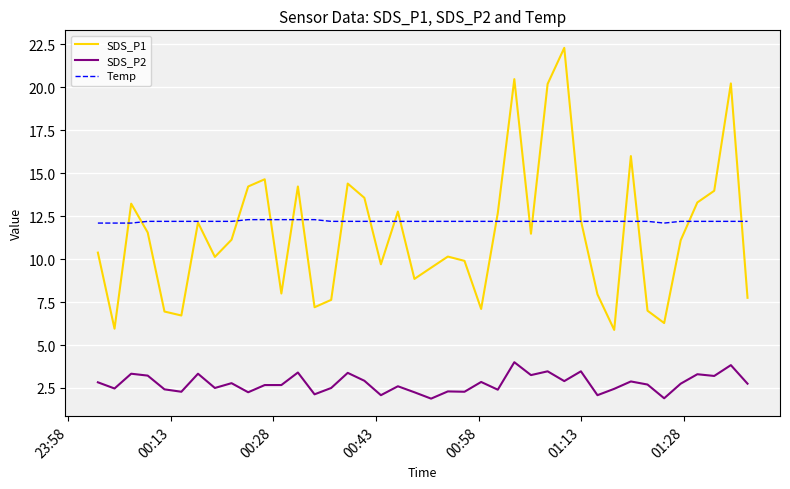

List the series in order of their peak value, highest first.

SDS_P1, Temp, SDS_P2